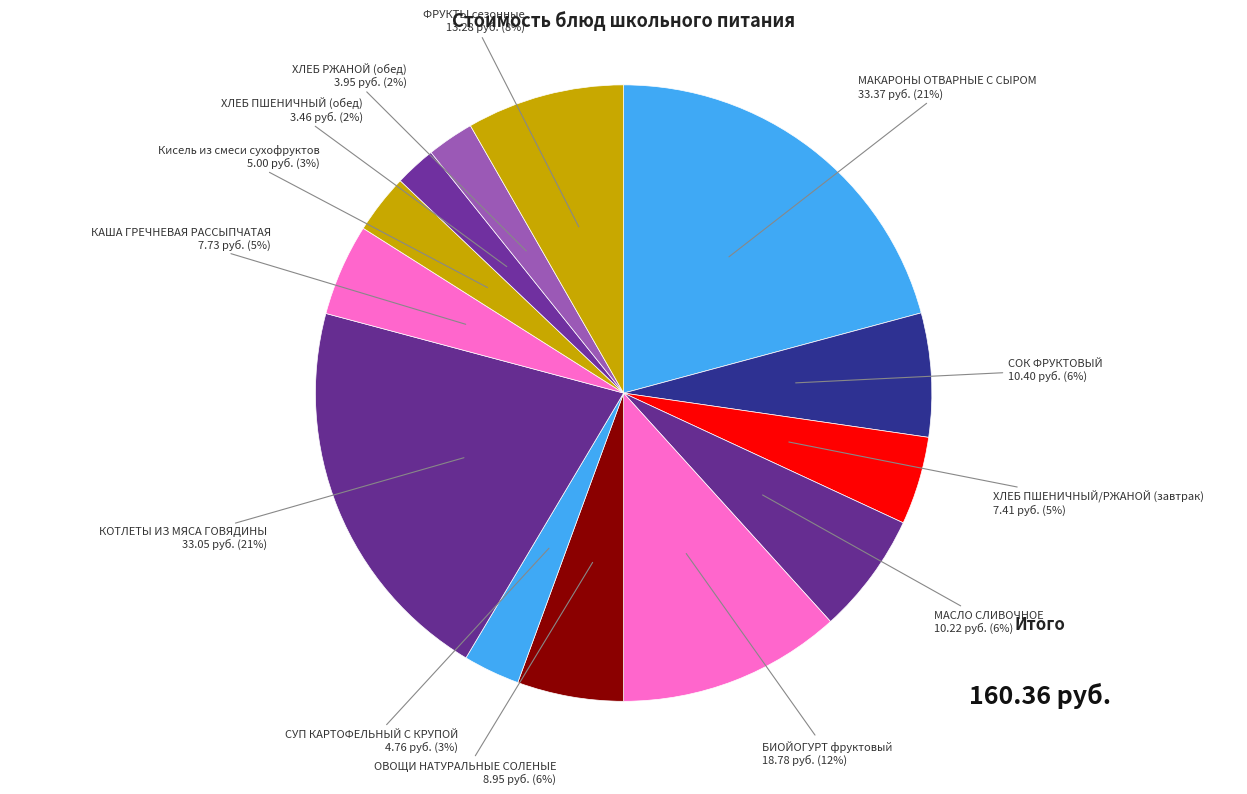

Count the number of slices in the pie.

13